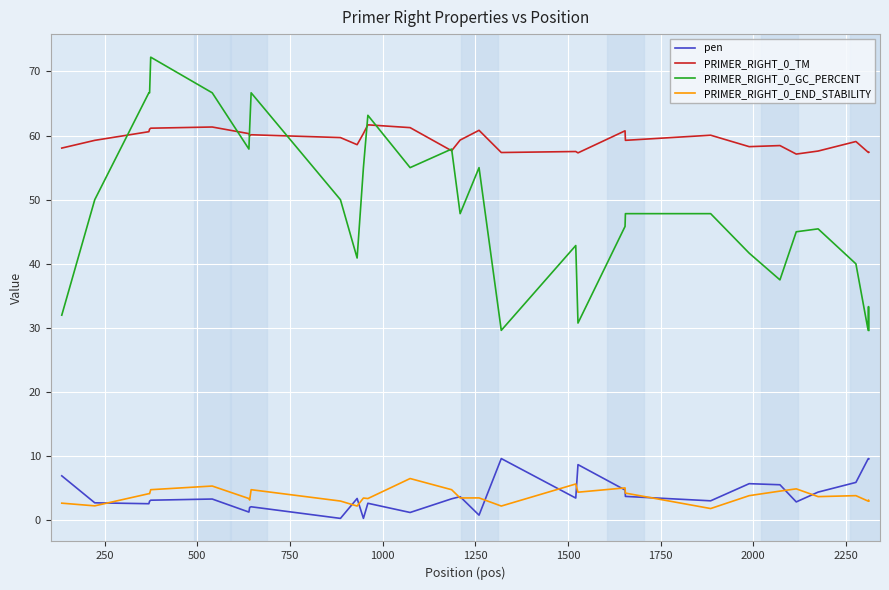

In PRIMER_RIGHT_0_TM, how many points are higher than both neighbors (excluding endpoints)?

9